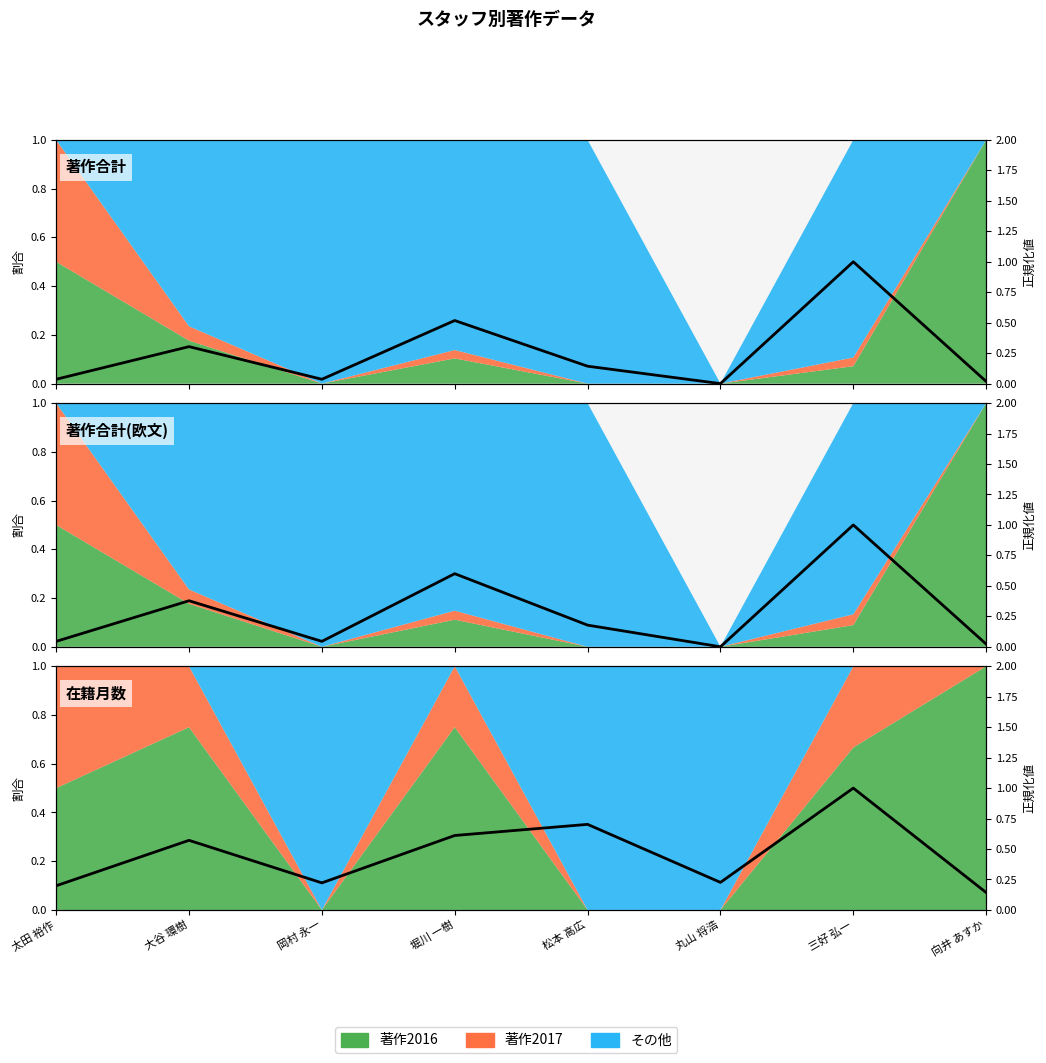

How many values are between 0 and 1?

8